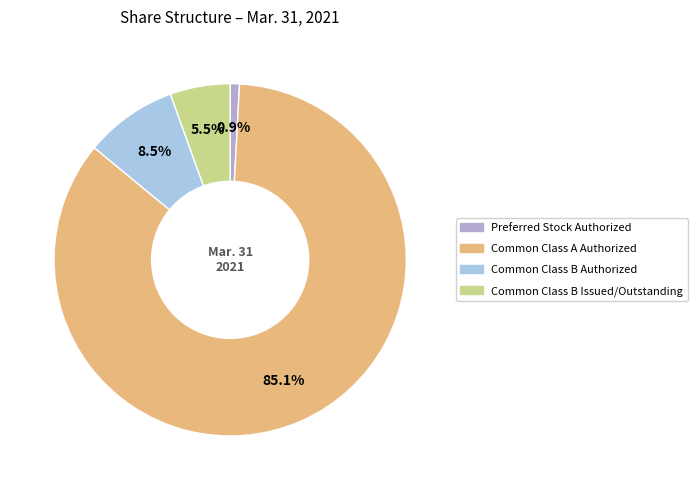

Combined, do Common Class A Authorized and Preferred Stock Authorized account for over 50%?

Yes